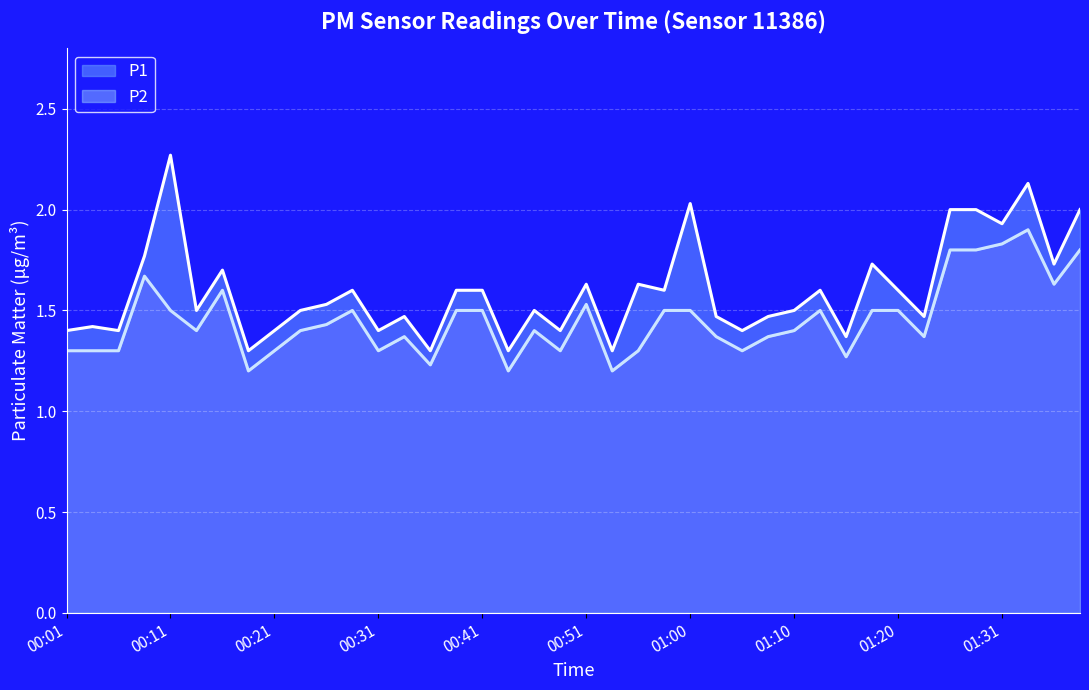

At which category does P1 reach its first local peak?

00:04